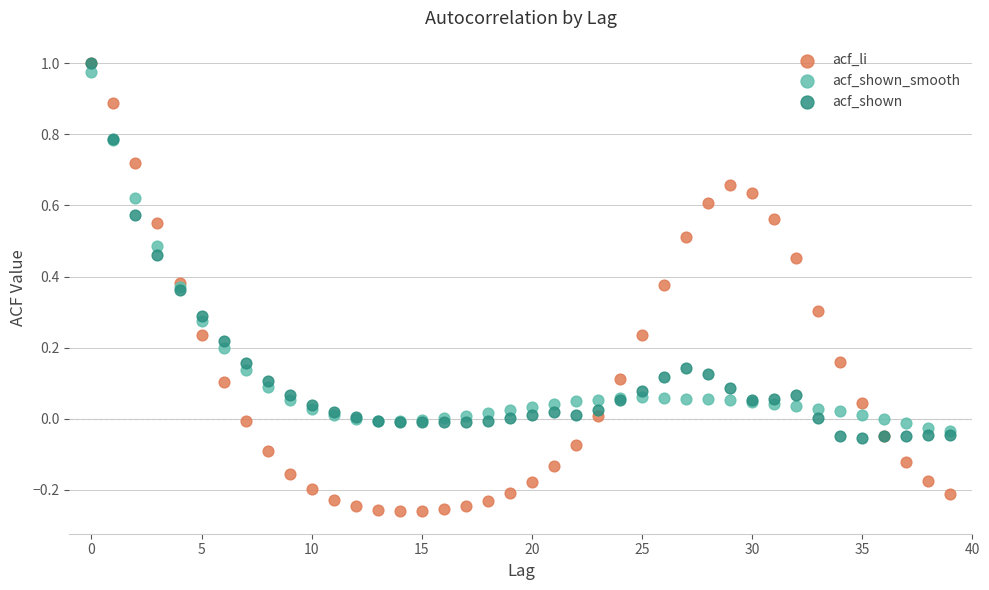

Which series contains the lowest Y value?

acf_li